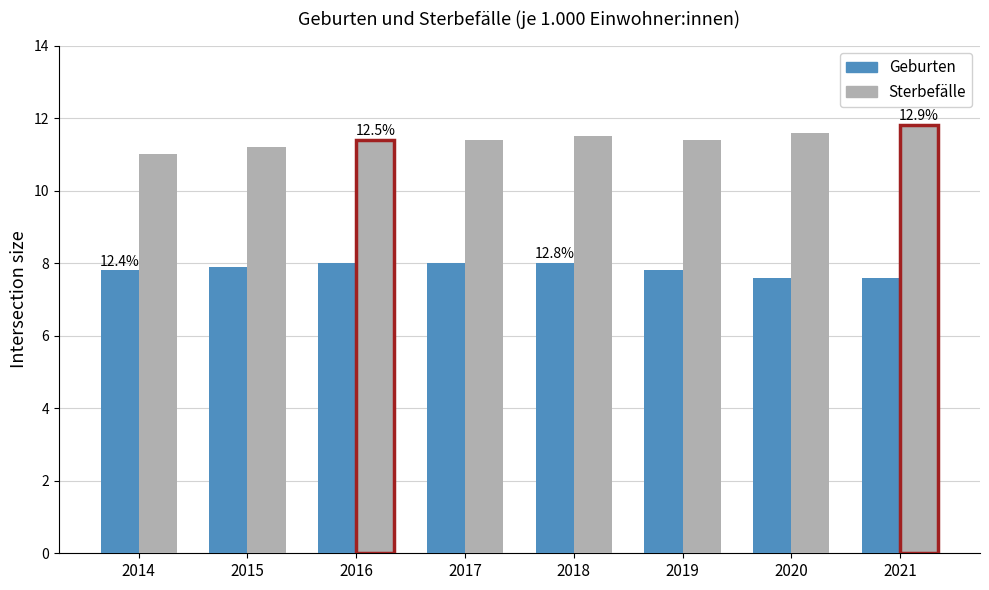

What is the difference between the Sterbefälle values at 2014 and 2018?

0.5